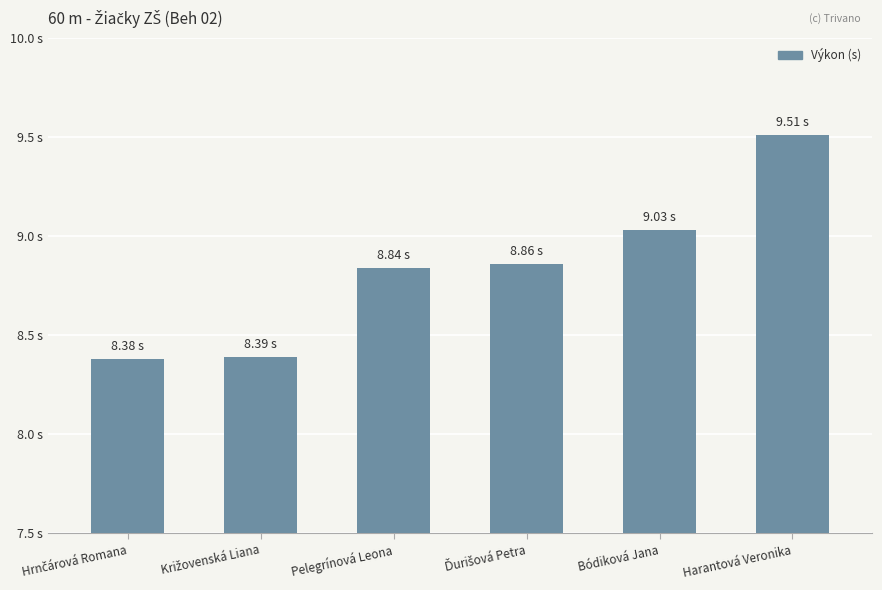

What is the smallest value displayed?

8.4